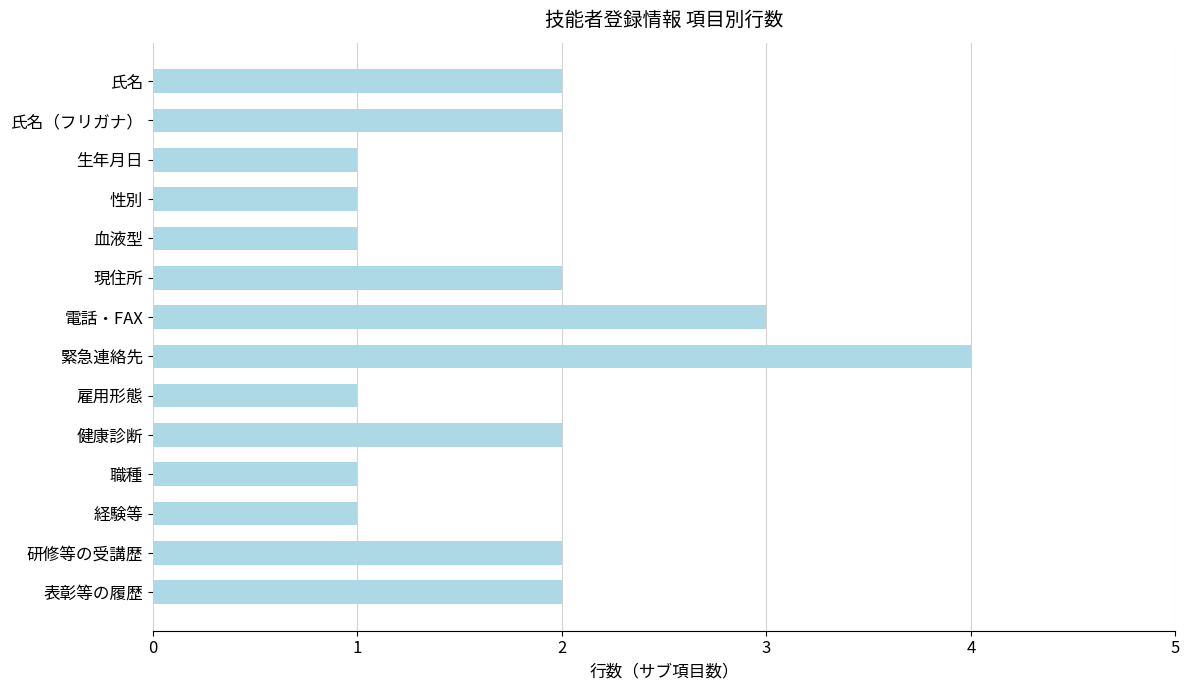

Are the bars grouped side by side (vs. stacked)?

No